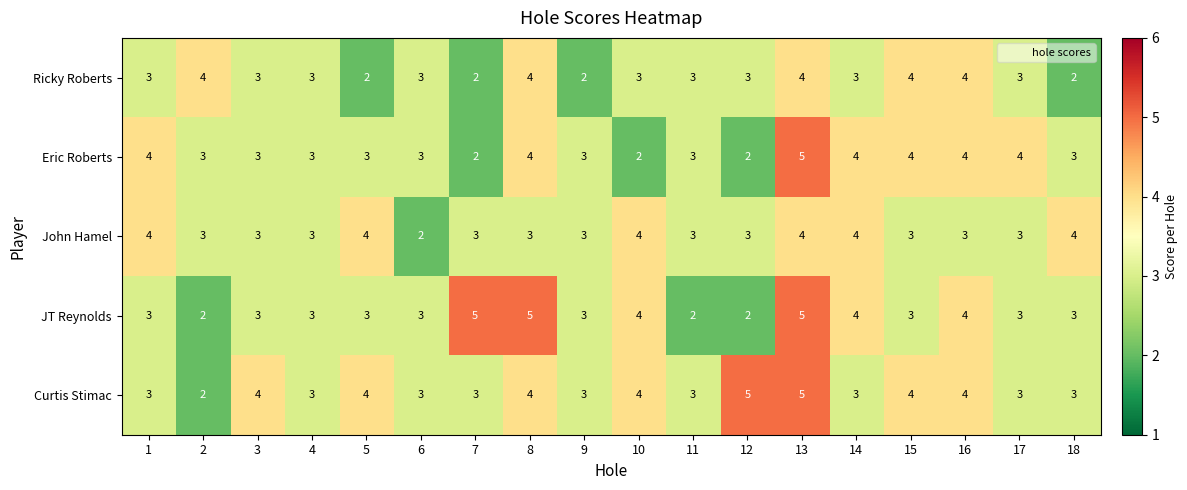

What is the spread (max minus min) of values at 2?

2